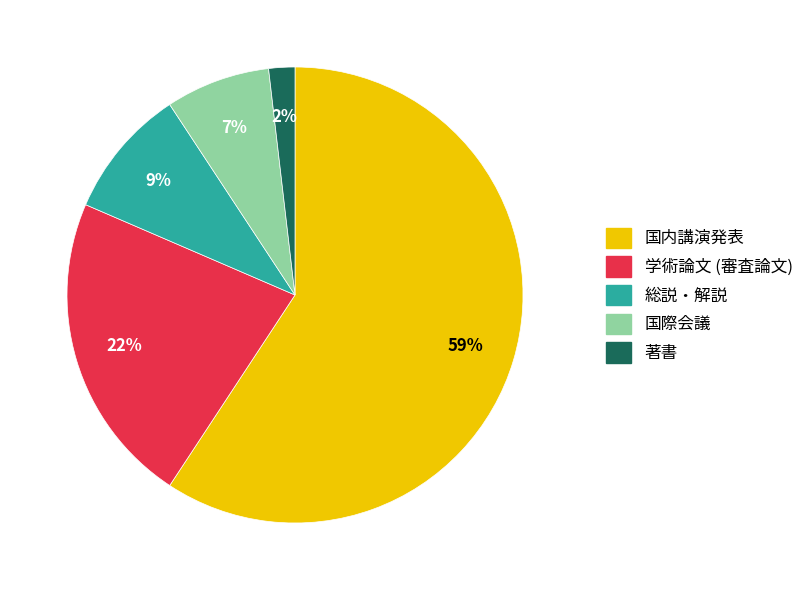

Is 総説・解説 the majority of the pie?

No